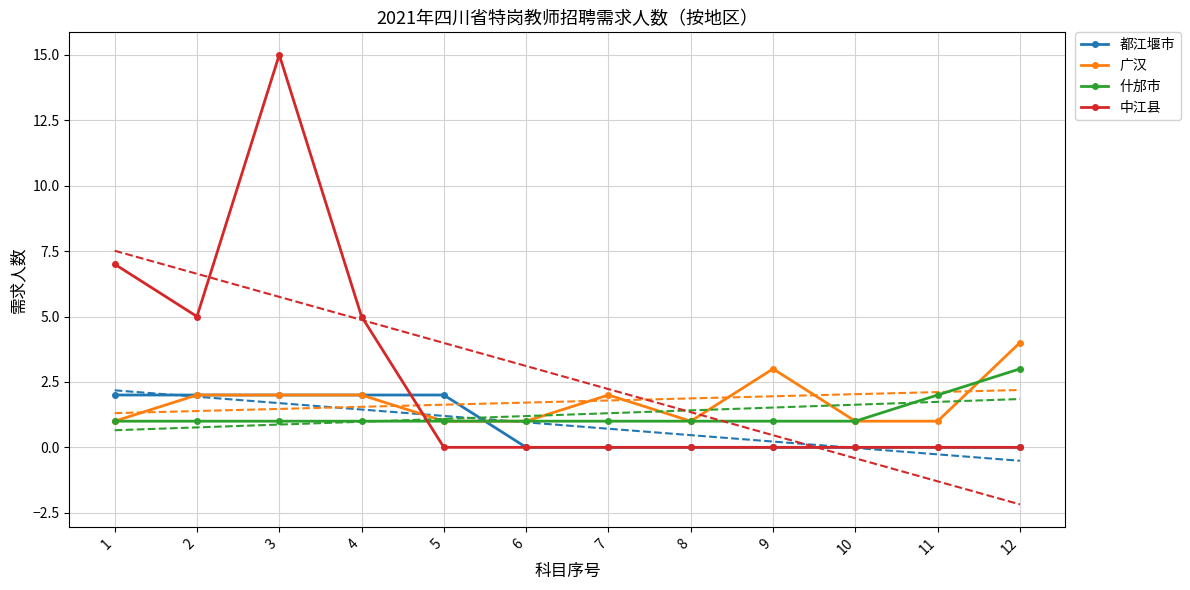

Which series has the largest range (max minus min)?

中江县